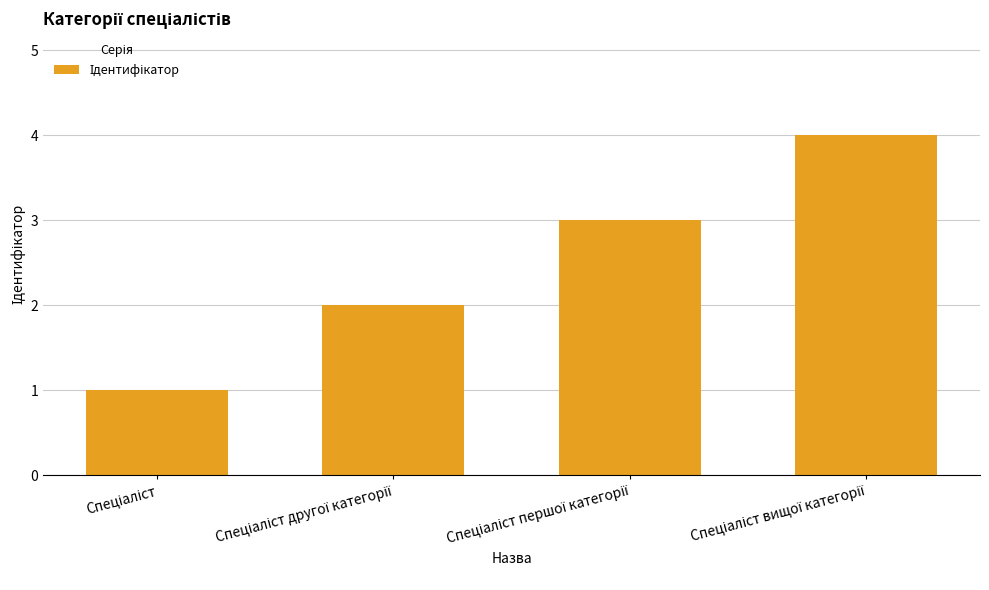

What is the maximum value shown in the chart?

4